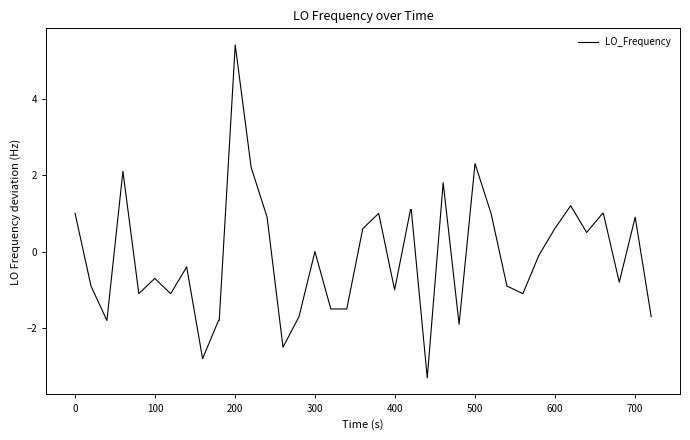

What is the greatest value displayed?

5.4